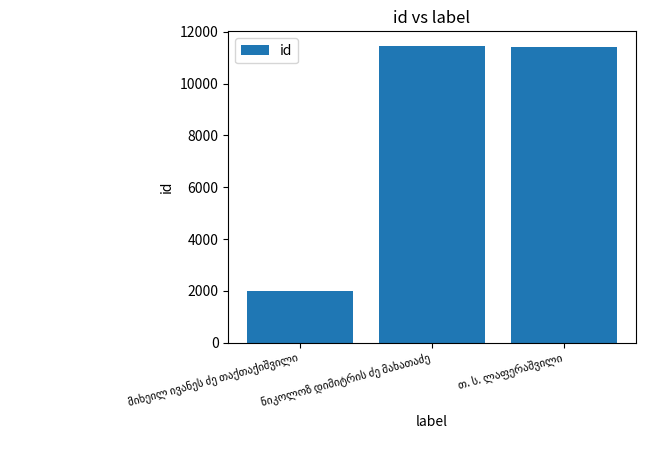

What is the sum of all values?

24877